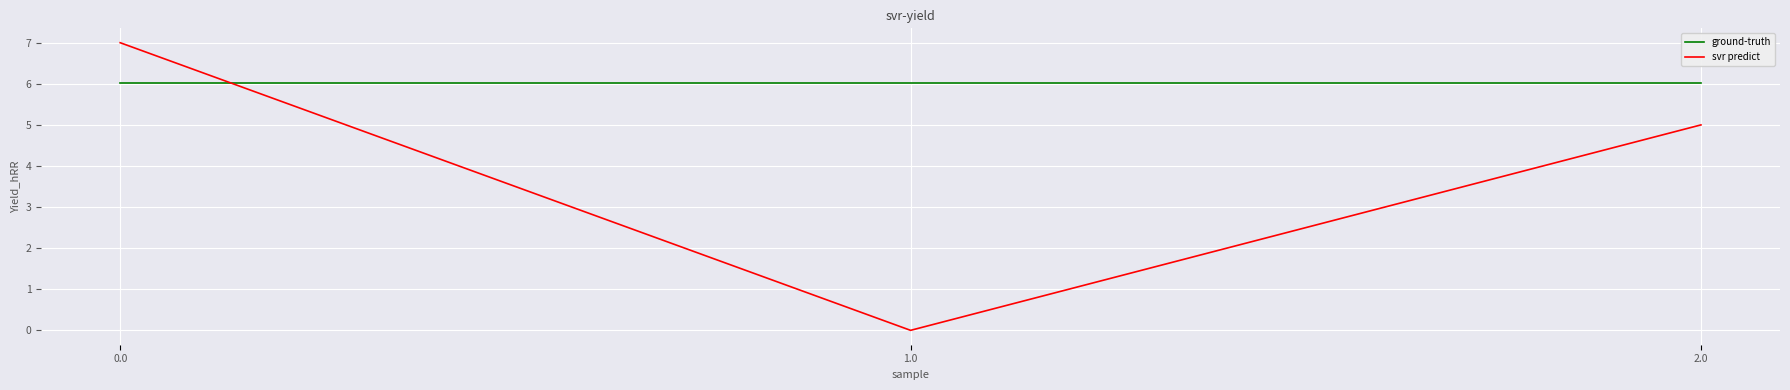

What position from the right is 1.0?

2